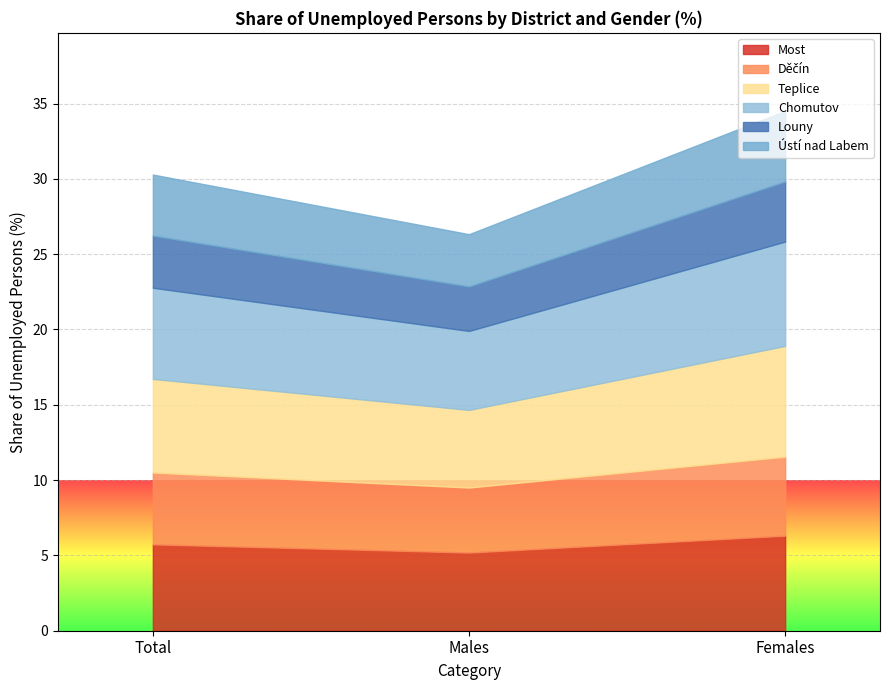

At which label does Teplice reach its minimum?

Males